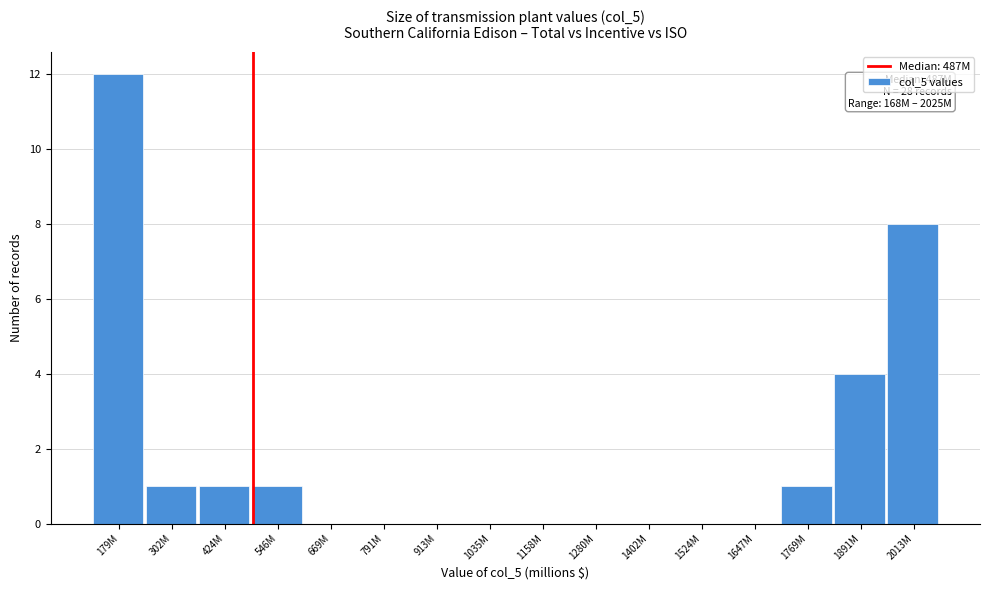

Reading left to right, what are all the values shown in this chart?

179M=12	302M=1	424M=1	546M=1	669M=0	791M=0	913M=0	1035M=0	1158M=0	1280M=0	1402M=0	1524M=0	1647M=0	1769M=1	1891M=4	2013M=8